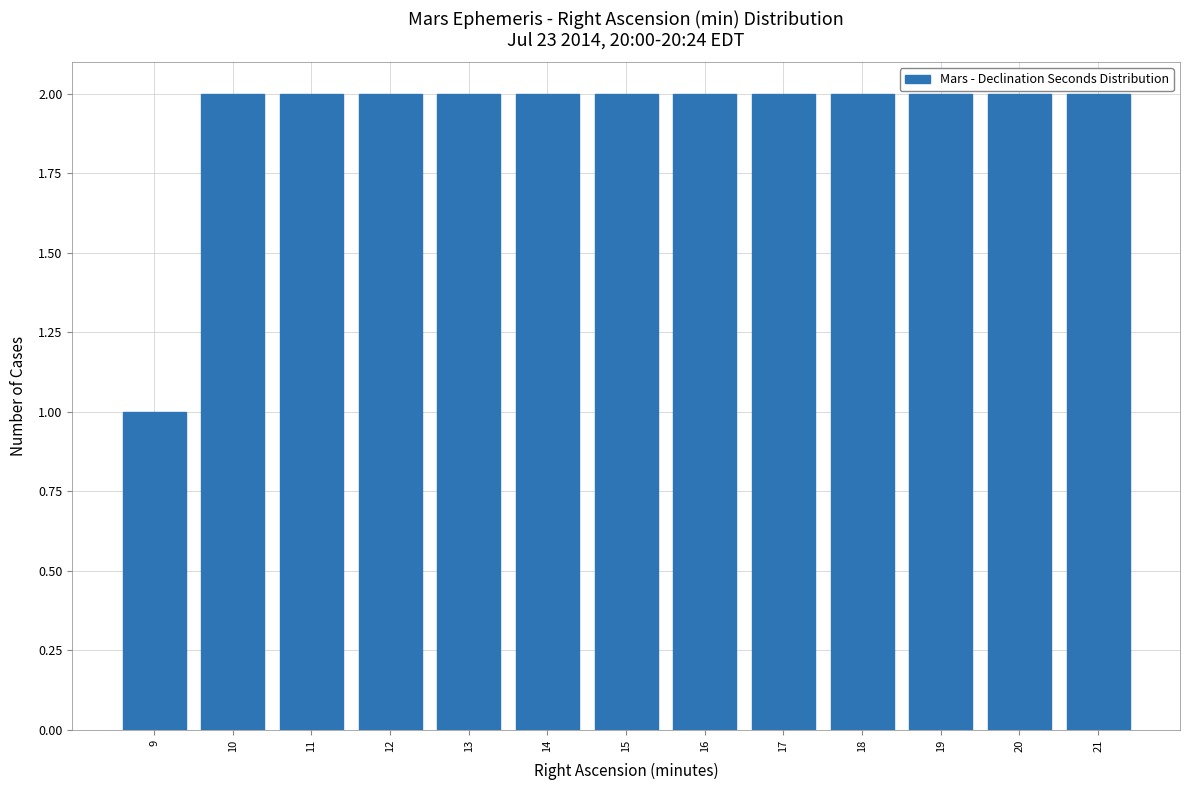

Reading left to right, what are all the values shown in this chart?

9=1	10=2	11=2	12=2	13=2	14=2	15=2	16=2	17=2	18=2	19=2	20=2	21=2